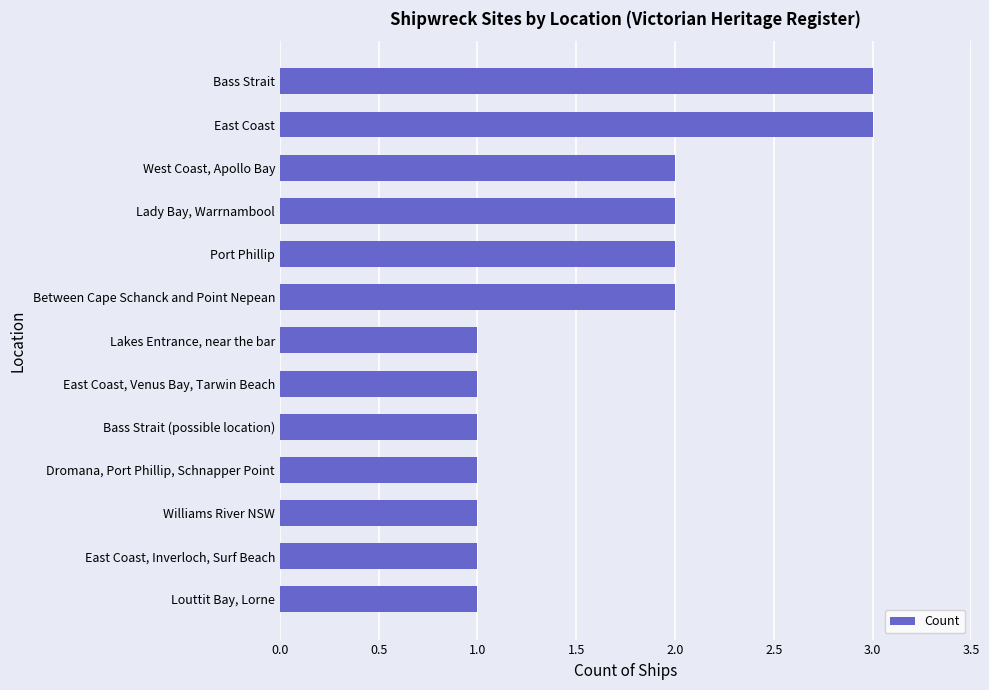

Reading bottom to top, what are all the values shown in this chart?

1	1	1	1	1	1	1	2	2	2	2	3	3